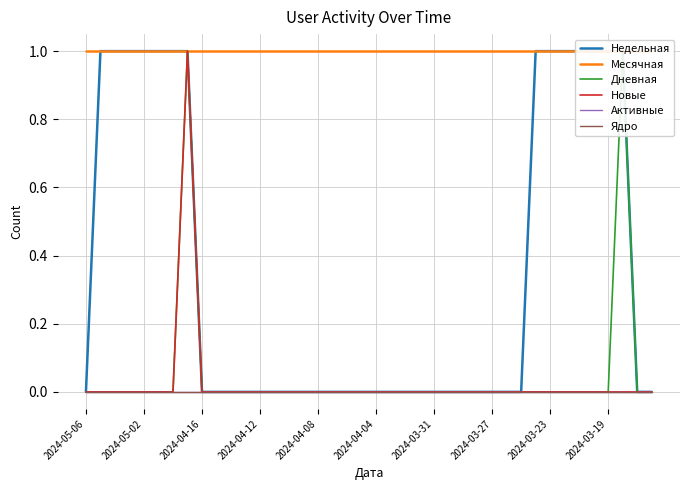

What is the spread (max minus min) of values at 2024-04-04?

1